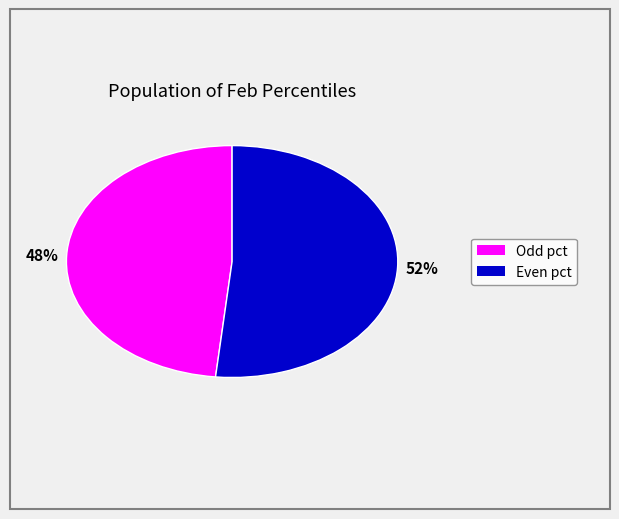

Does any single category account for the majority?

Yes